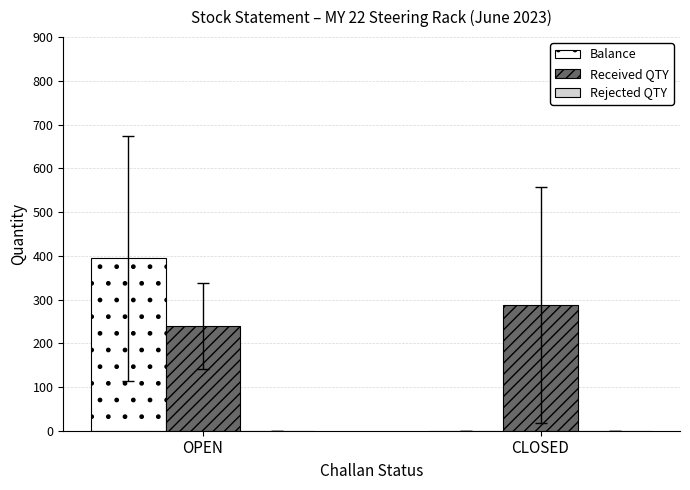

Which category has the highest value in the Received QTY series?

CLOSED